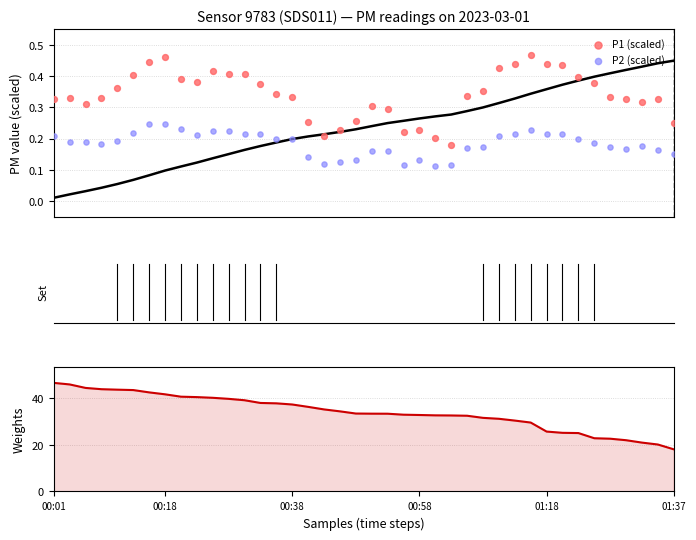

At how many categories does at least one series exceed 41?

8